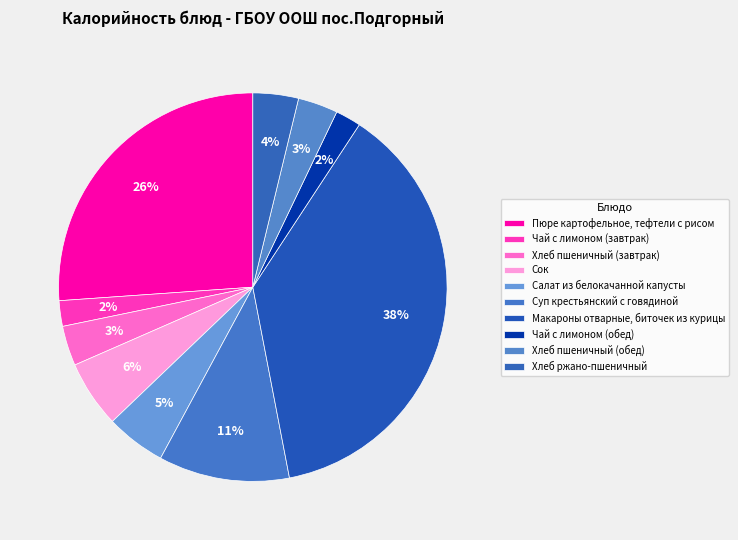

How many segments does this pie chart have?

10